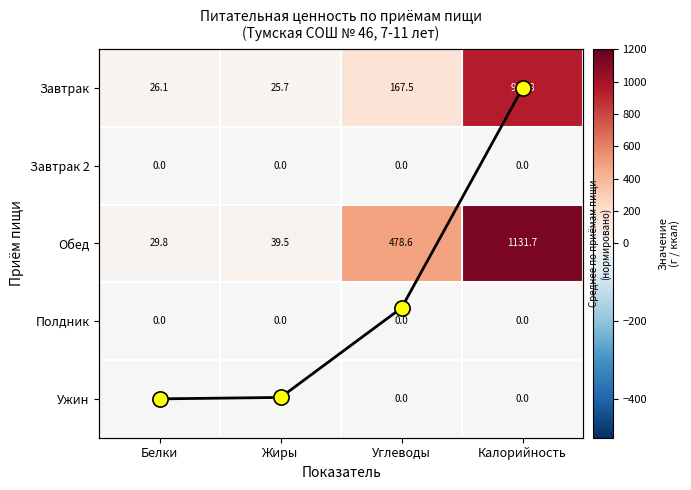

True or false: Завтрак 2 has a value of 0.0 at Калорийность.

True